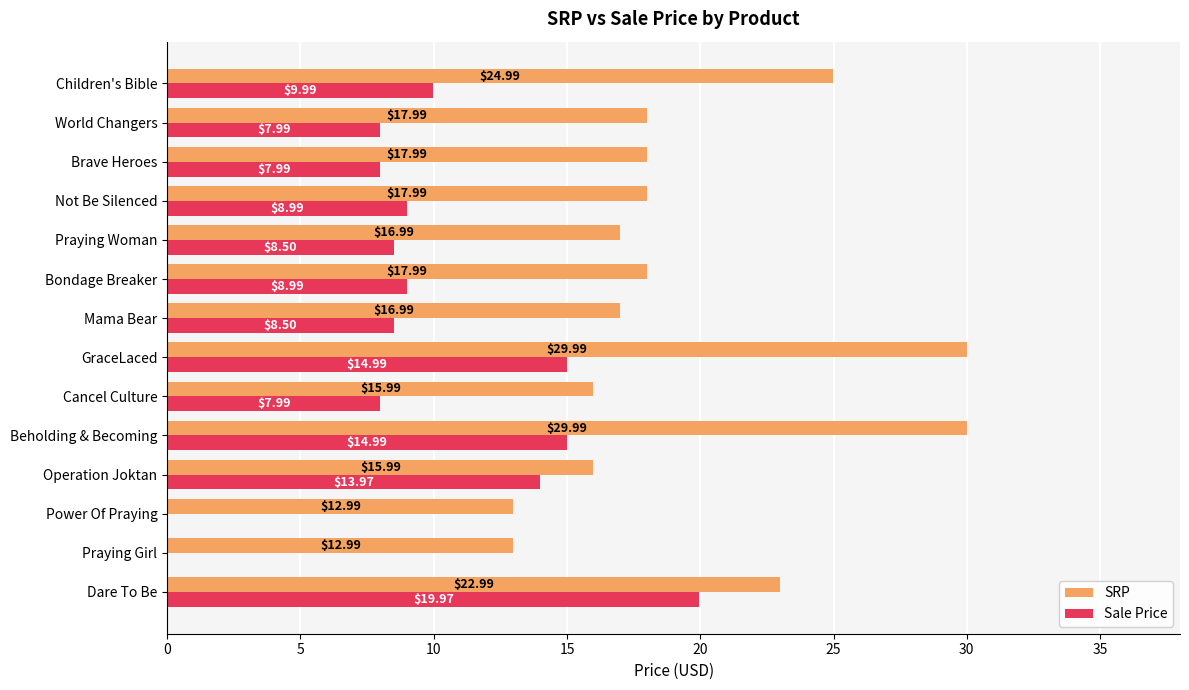

Is the value of SRP at Bondage Breaker greater than the value of Sale Price at Dare To Be?

No